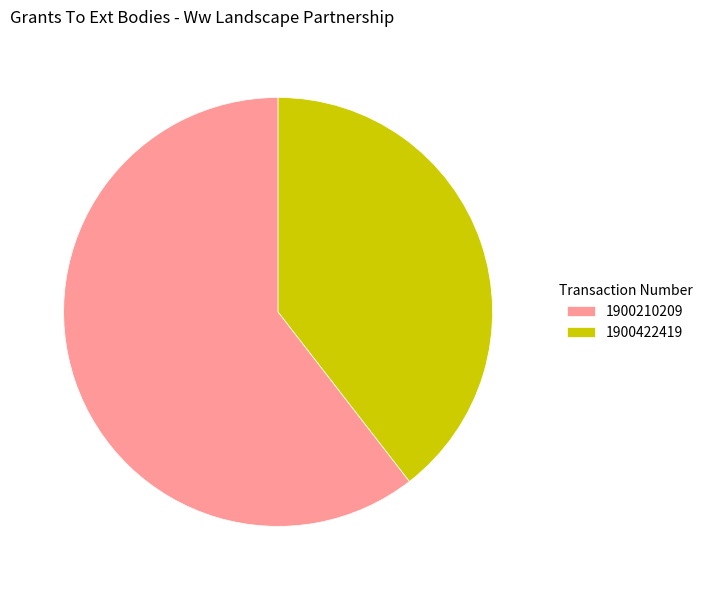

Rank the categories by value from lowest to highest.

1900422419, 1900210209